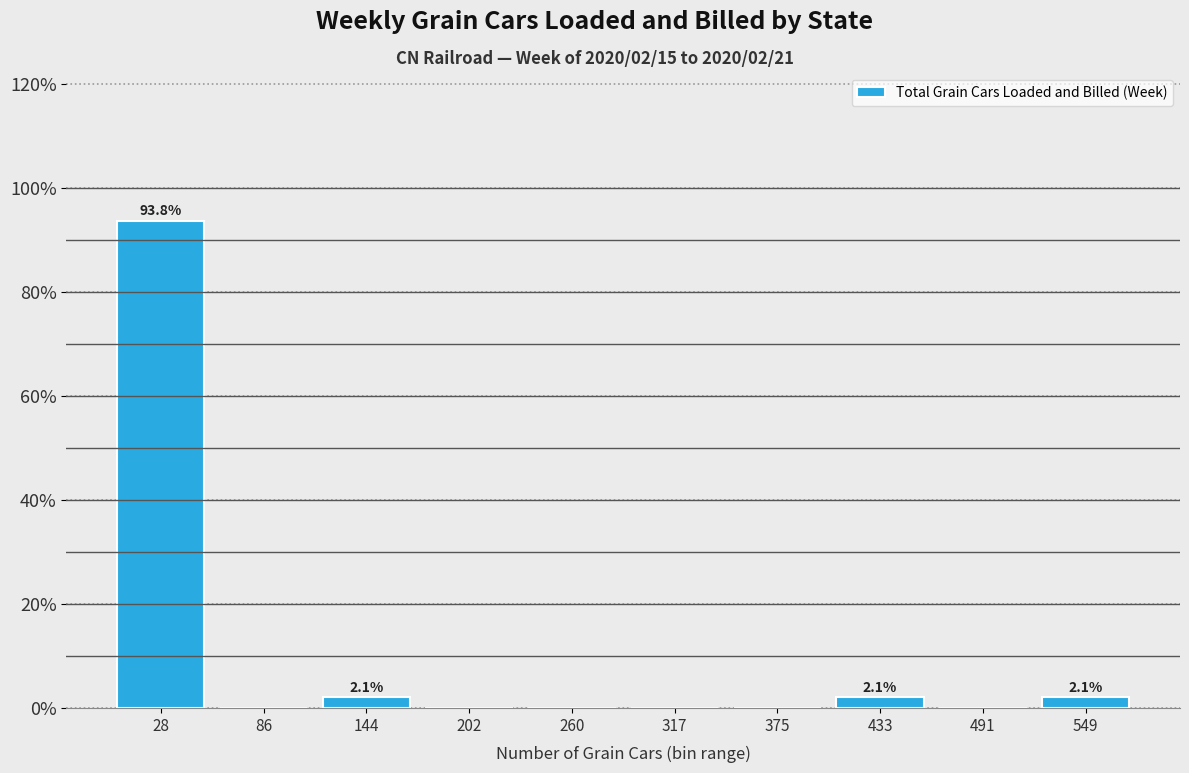

Over which range of the x-axis is the bar tallest?

0 to 60